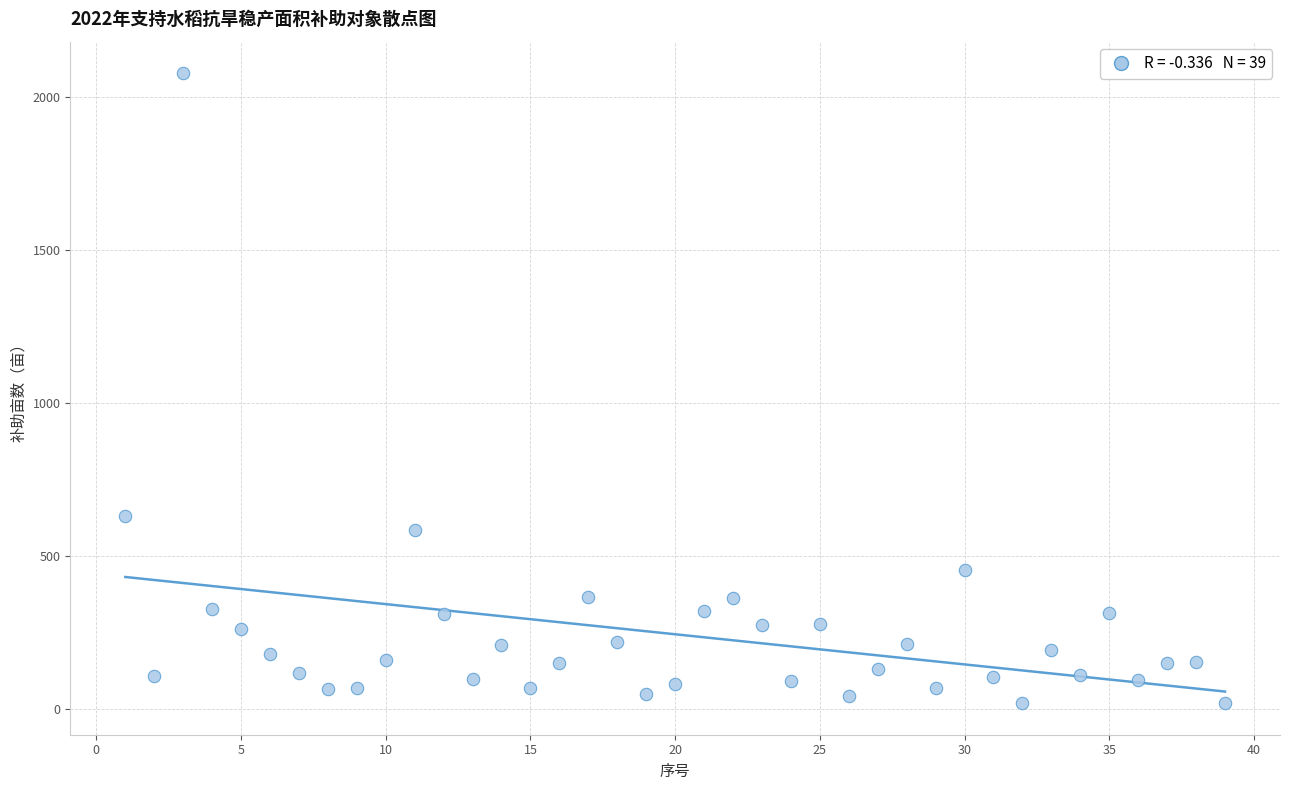

What is the range of X values (max minus min)?

38